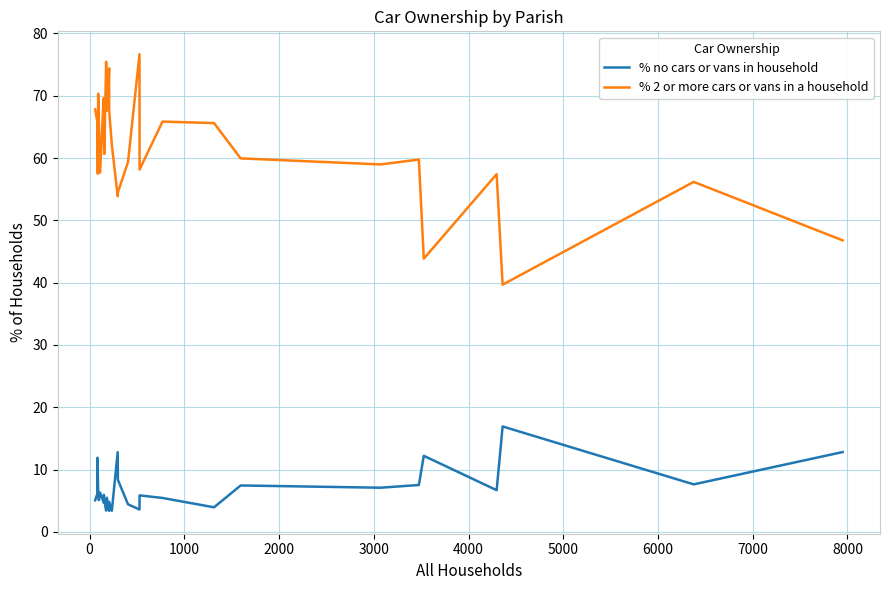

Which series has the widest spread of values?

% 2 or more cars or vans in a household